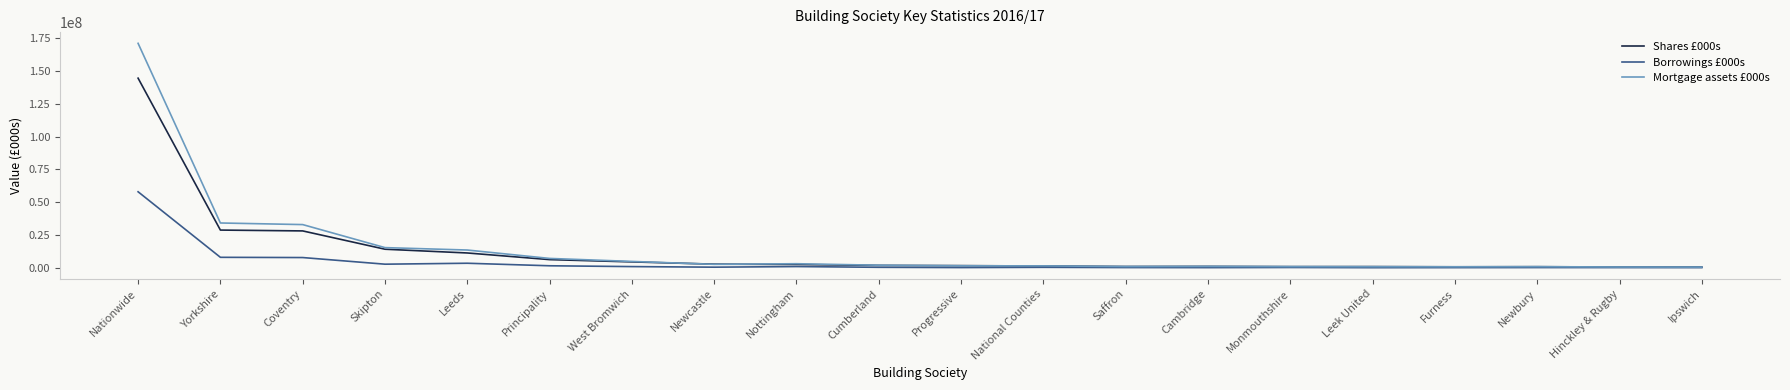

What is the maximum value shown in the chart?

171119000